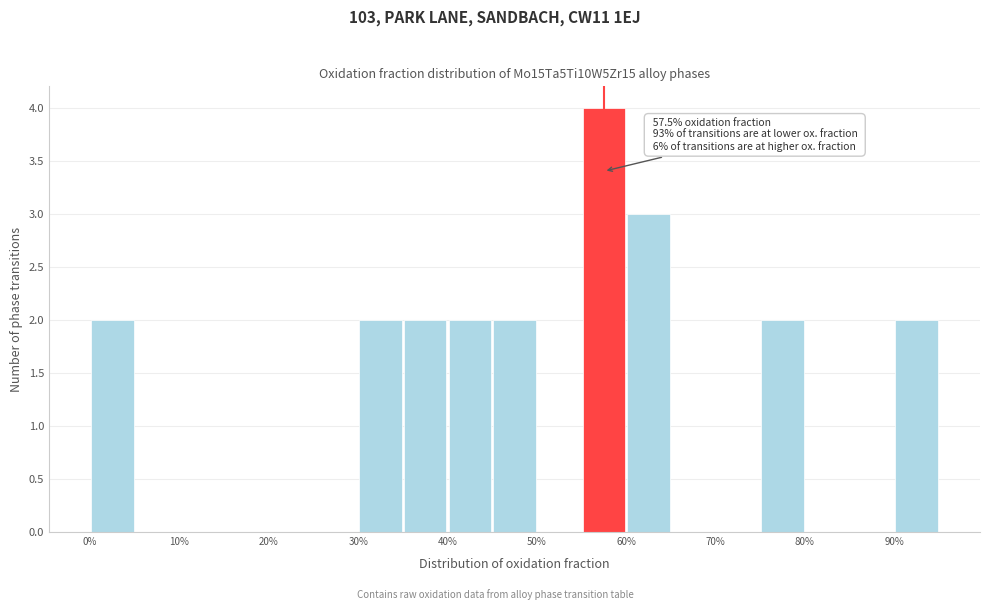

Over which range of the x-axis is the bar tallest?

55 to 60